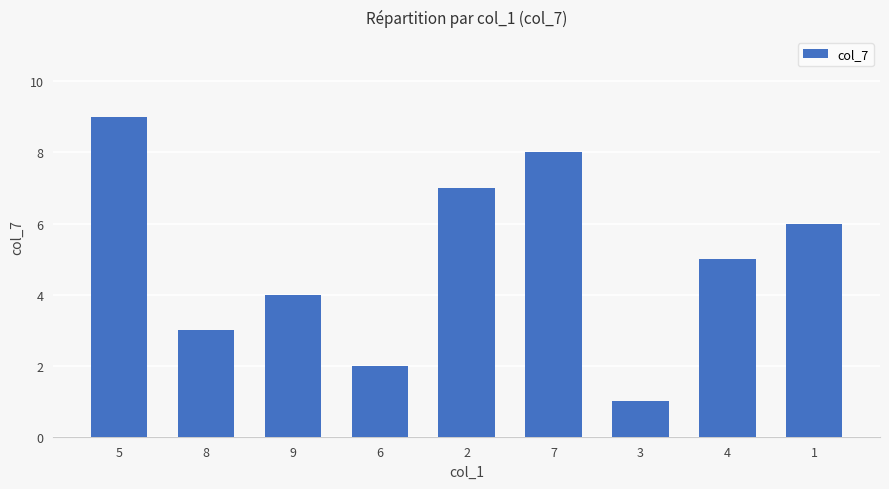

True or false: the data shows 2 at 6.

True